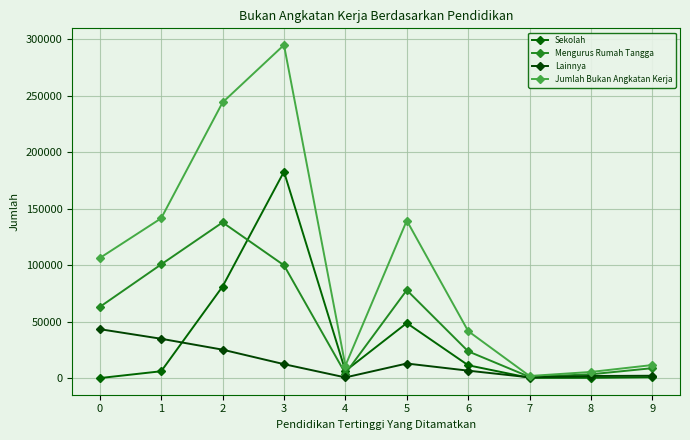

List the labels in order of Mengurus Rumah Tangga value, smallest first.

7, 8, 4, 9, 6, 0, 5, 3, 1, 2